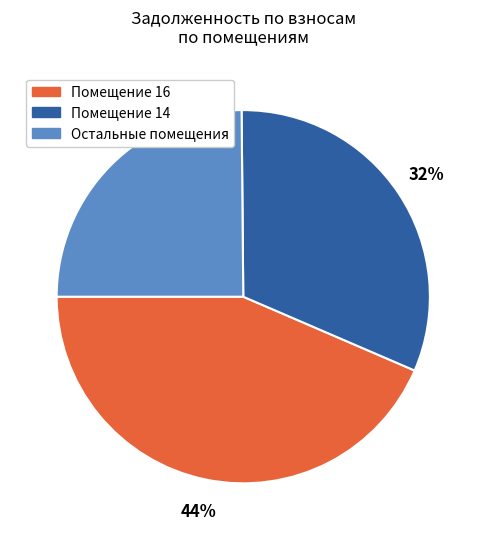

To the nearest percent, what is the average slice percentage?

33%